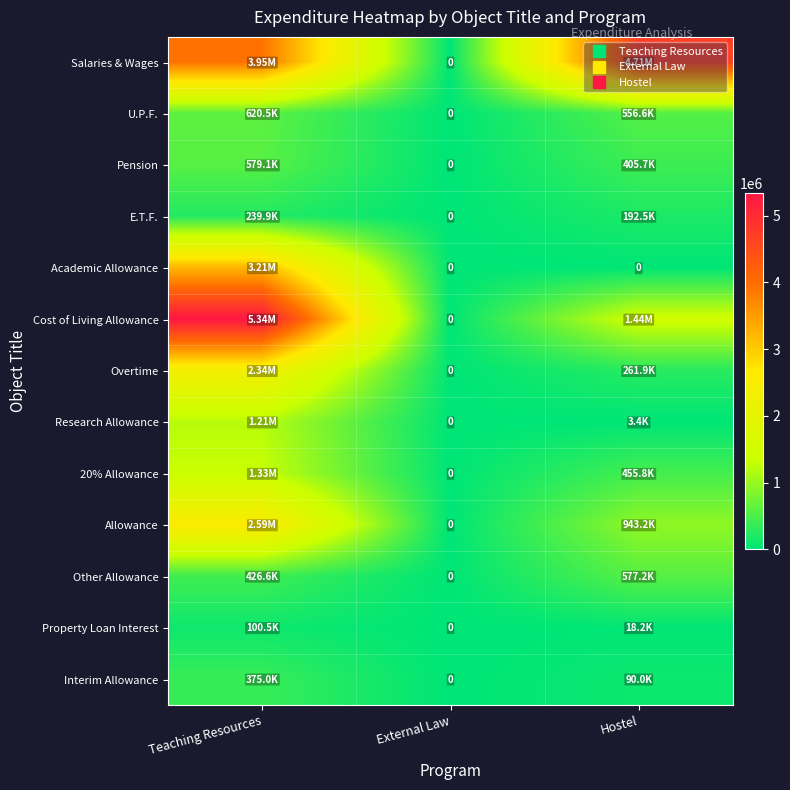

Is it true that Interim Allowance equals 193369.6 at Teaching Resources?

False